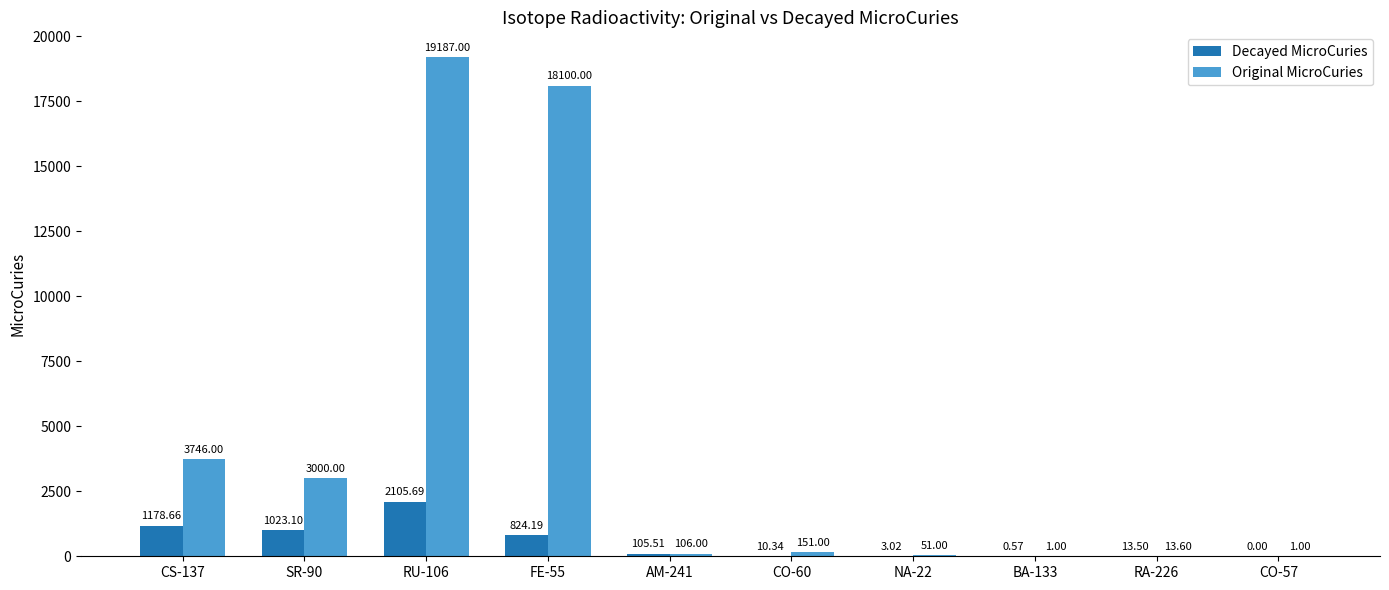

How many data points in Decayed MicroCuries are above 105?

5